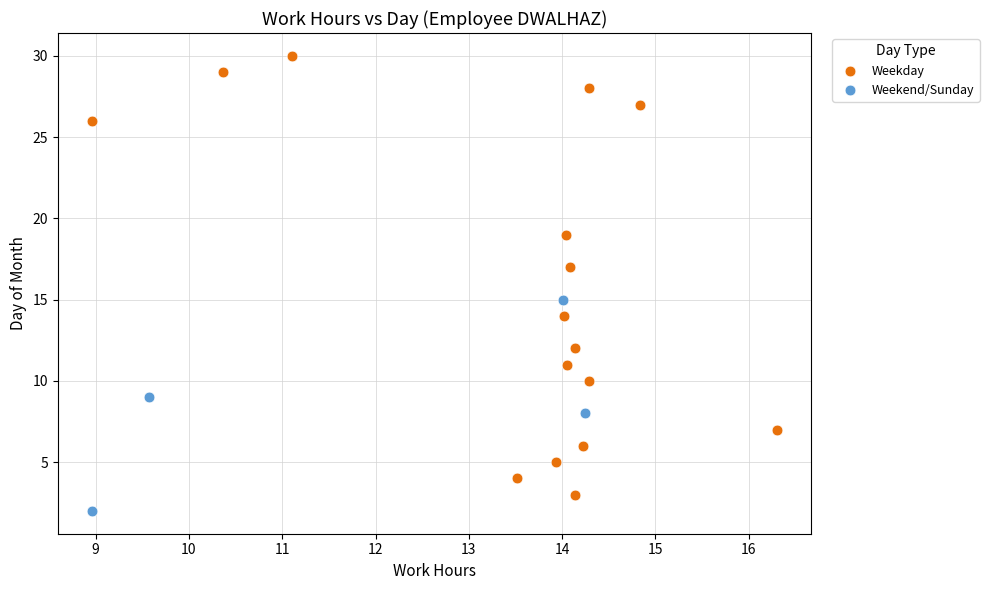

Which series contains the highest Y value?

Weekday